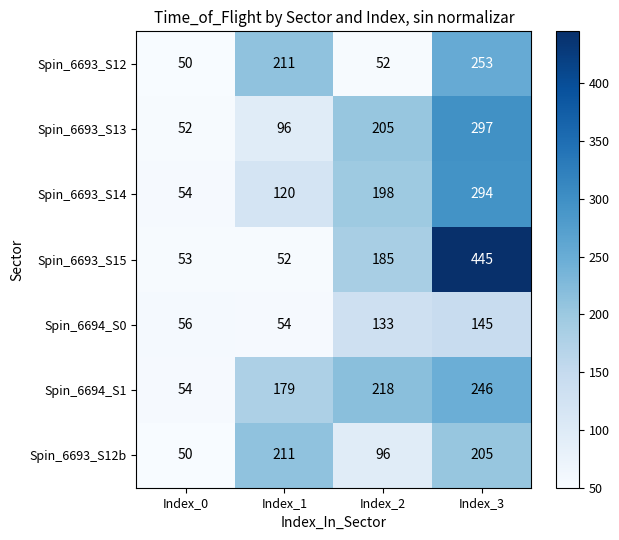

Reading left to right, transcribe all the data shown in this chart.

Spin_6693_S12: Index_0=50	Index_1=211	Index_2=52	Index_3=253
Spin_6693_S13: Index_0=52	Index_1=96	Index_2=205	Index_3=297
Spin_6693_S14: Index_0=54	Index_1=120	Index_2=198	Index_3=294
Spin_6693_S15: Index_0=53	Index_1=52	Index_2=185	Index_3=445
Spin_6694_S0: Index_0=56	Index_1=54	Index_2=133	Index_3=145
Spin_6694_S1: Index_0=54	Index_1=179	Index_2=218	Index_3=246
Spin_6693_S12b: Index_0=50	Index_1=211	Index_2=96	Index_3=205